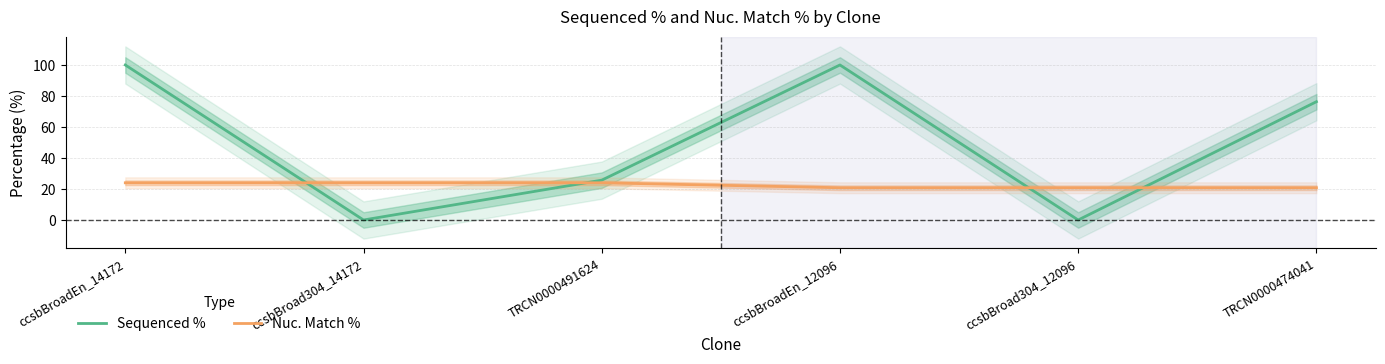

Reading left to right, what are all the values shown in this chart?

Sequenced %: 100.0	0.0	25.7	100.0	0.0	76.3
Nuc. Match %: 24.0	24.0	24.0	20.8	20.8	20.8